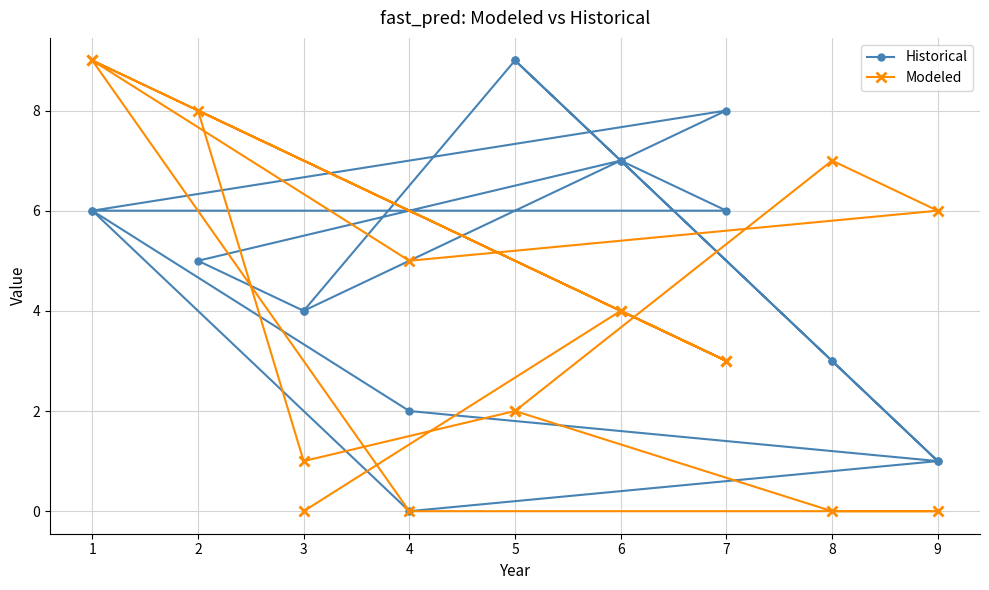

How many lines are shown in the chart?

2